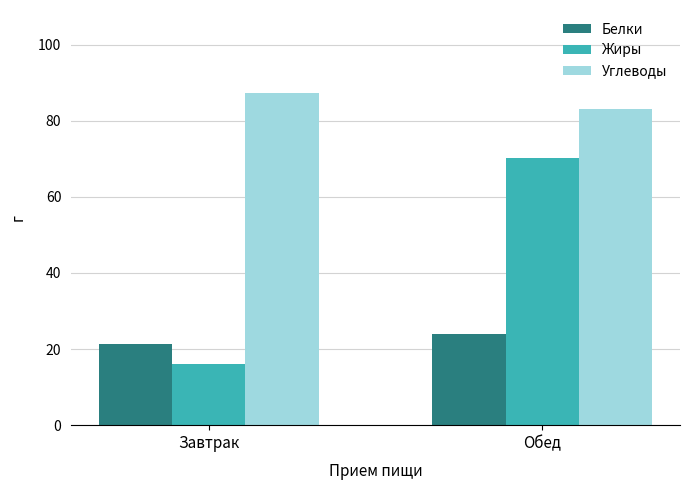

List the series in order of their peak value, highest first.

Углеводы, Жиры, Белки